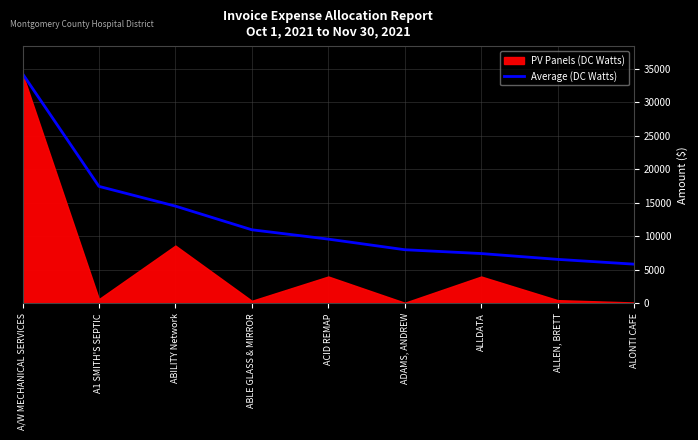

What is the difference between the maximum and minimum values?

28443.7